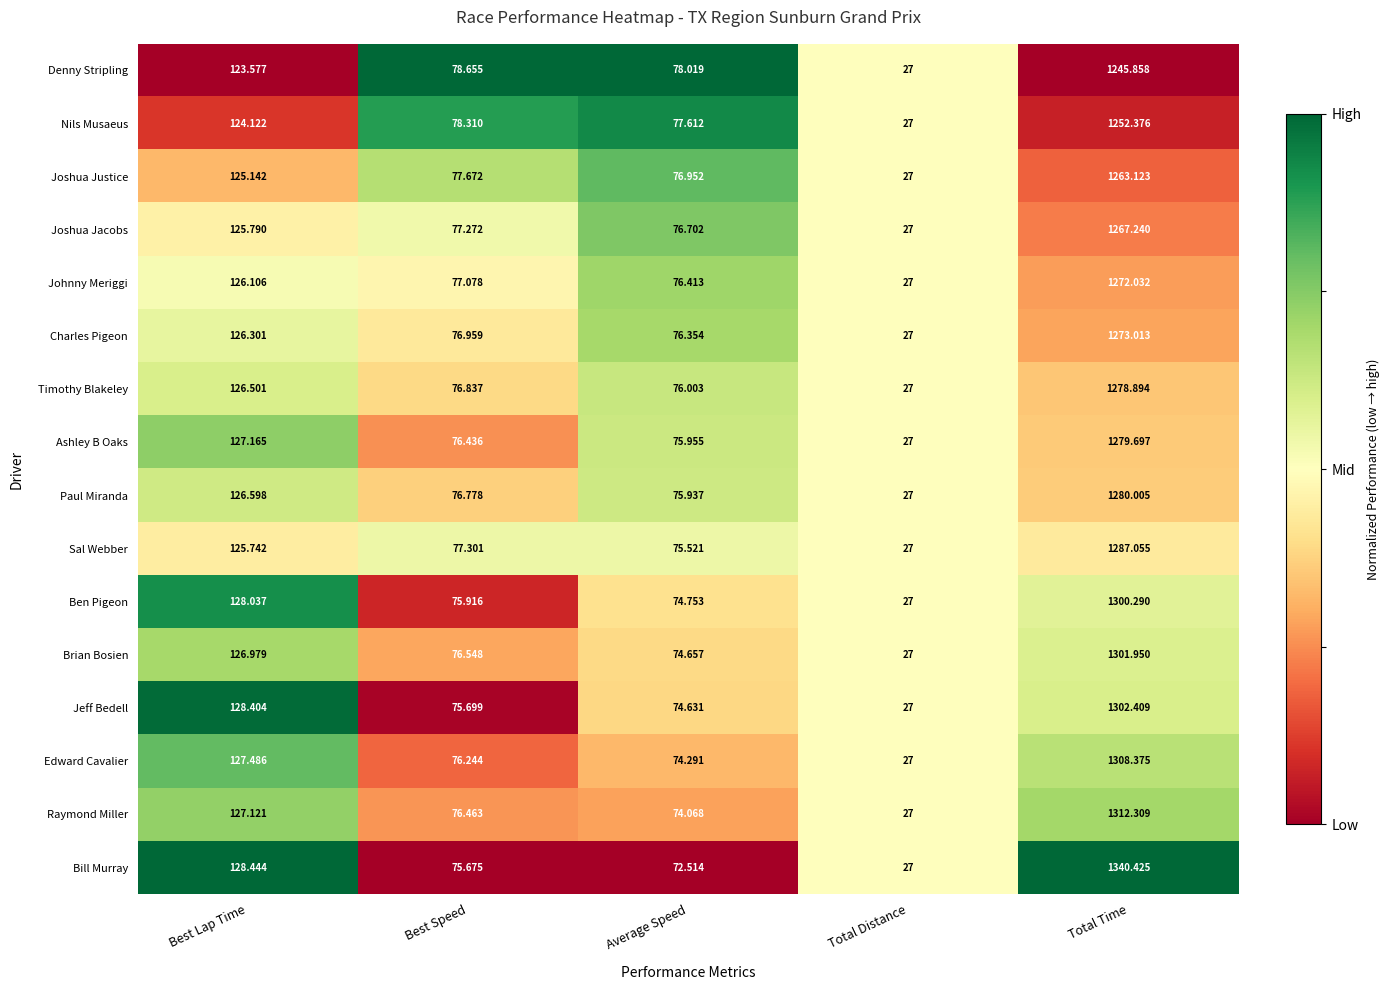

Is the value of Jeff Bedell at Best Lap Time greater than the value of Nils Musaeus at Average Speed?

Yes